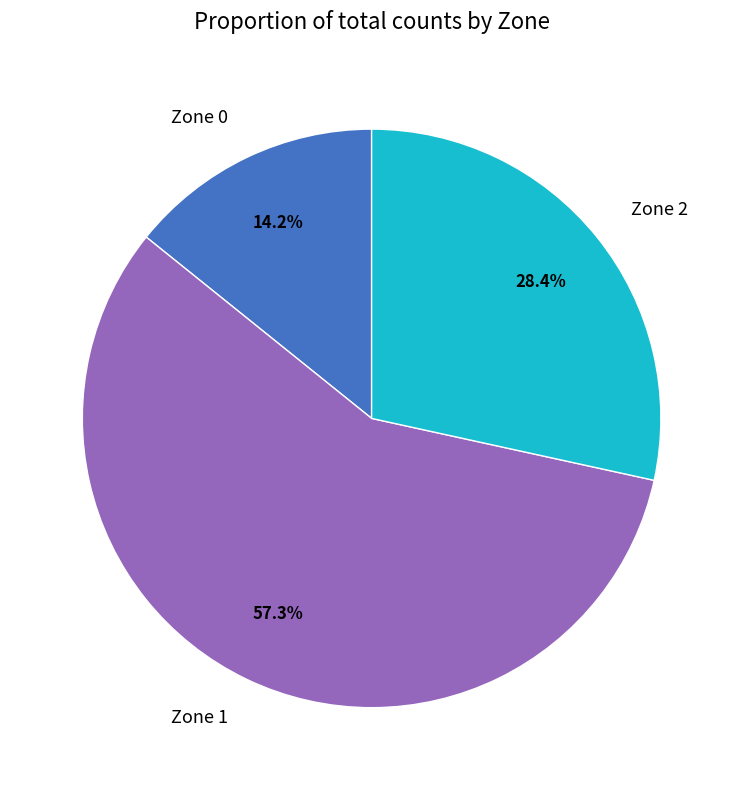

Rank the categories by value from highest to lowest.

Zone 1, Zone 2, Zone 0